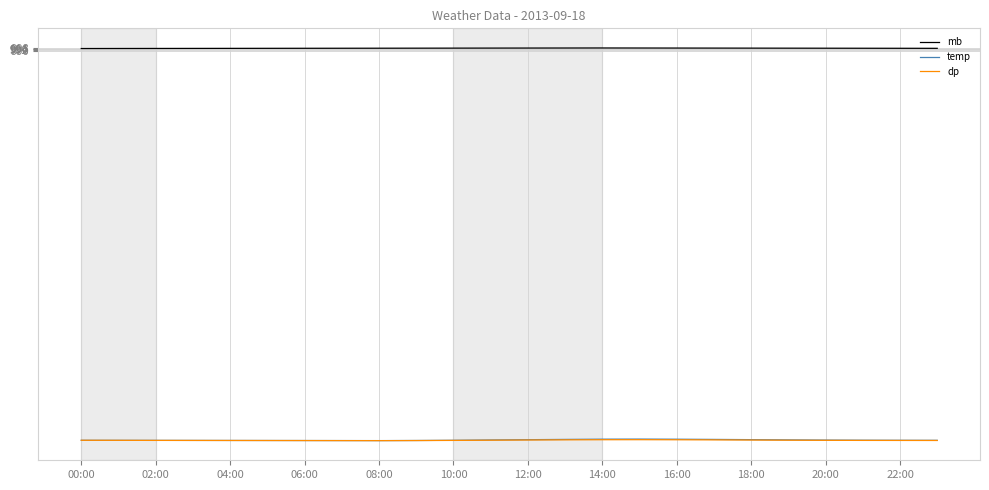

Which series has the widest spread of values?

temp